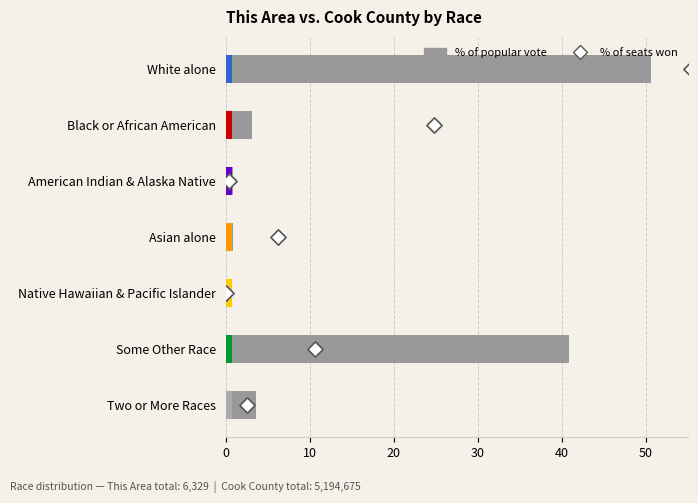

What are all the series names shown in the legend?

% of popular vote, % of seats won